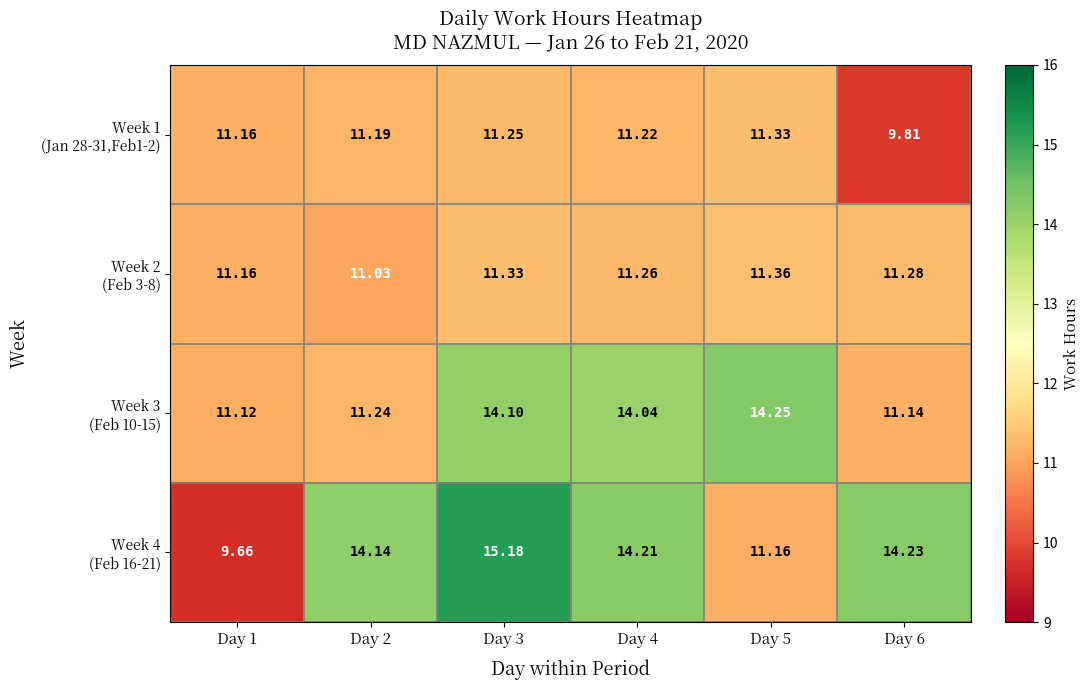

What is the spread (max minus min) of values at Day 2?

3.1